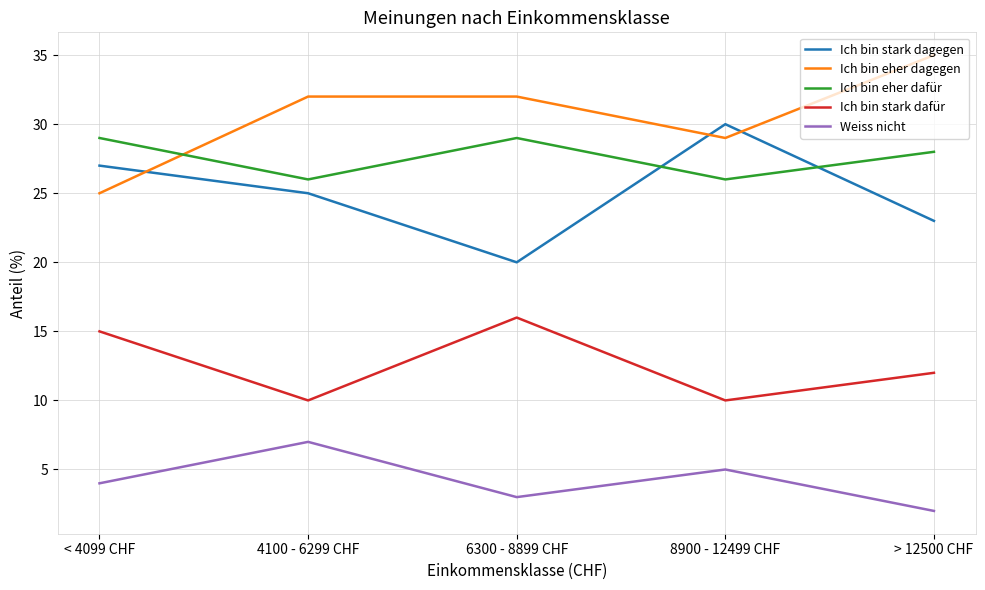

What is the difference between the Ich bin stark dafür values at < 4099 CHF and > 12500 CHF?

3